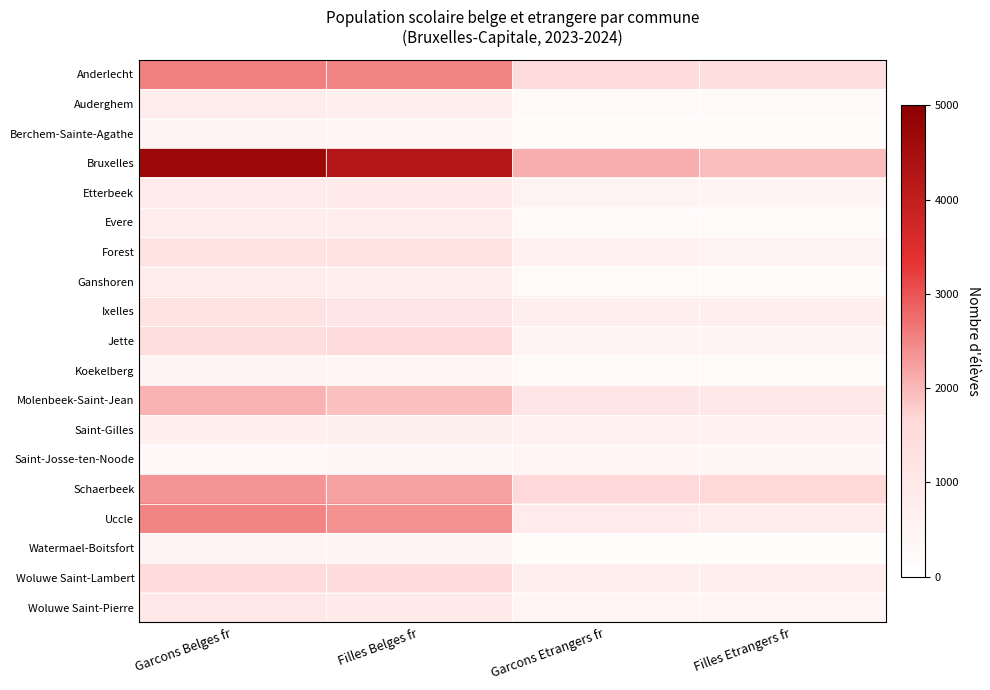

What is the greatest value displayed?

4697